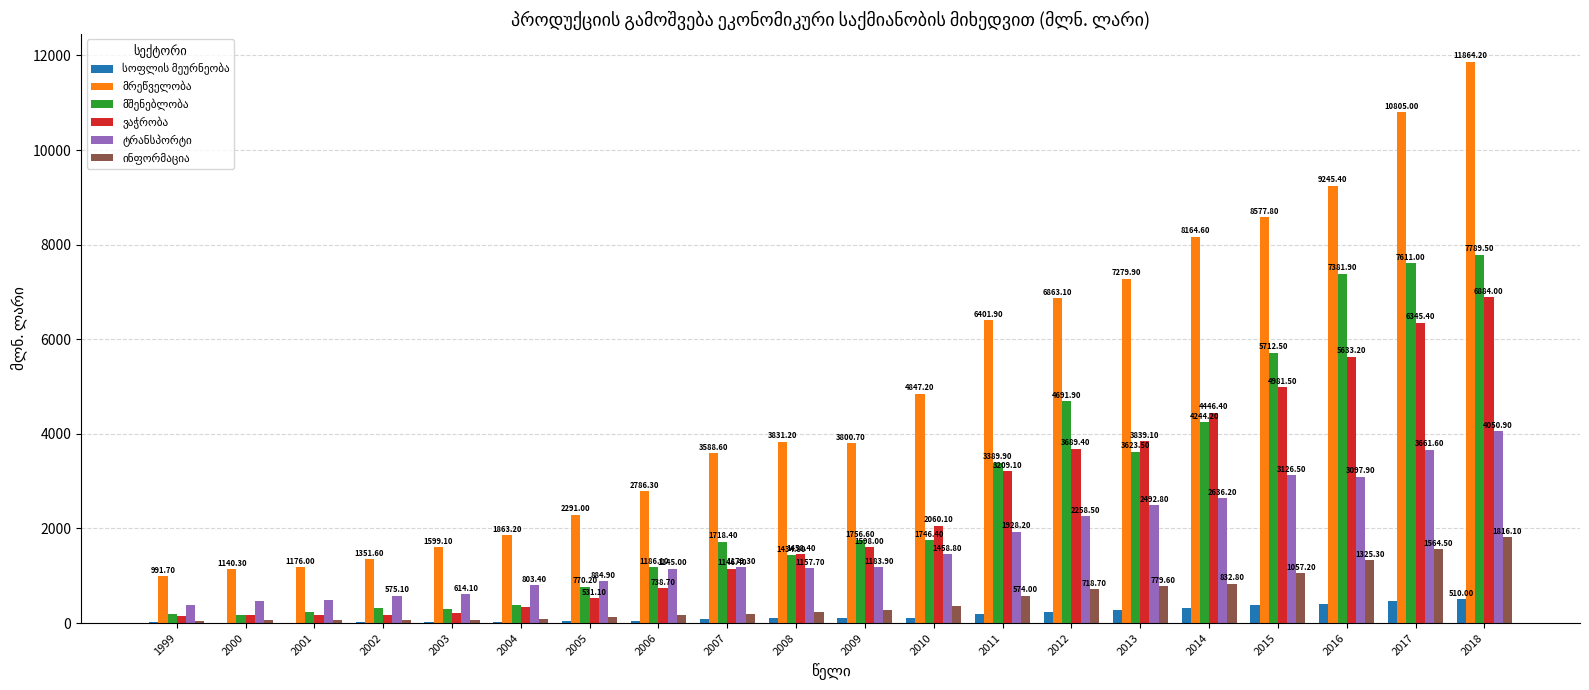

At which category is the sum across all series the highest?

2018